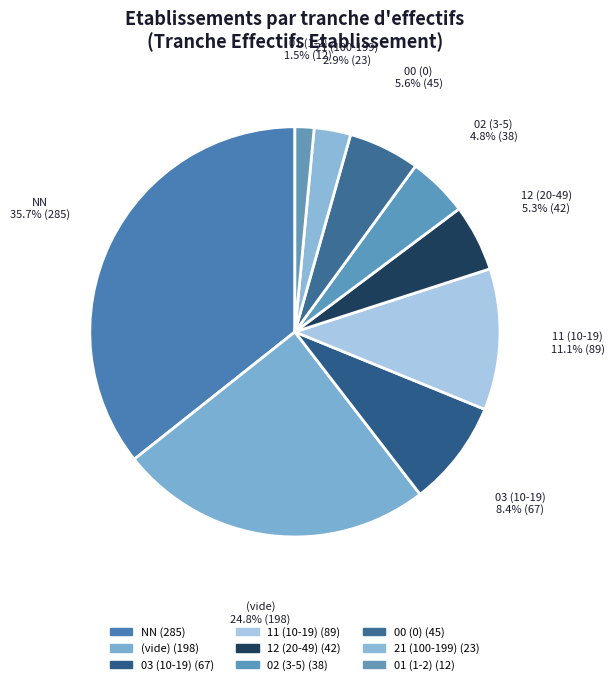

Is the sum of (vide) and 21 (100-199) greater than half?

No